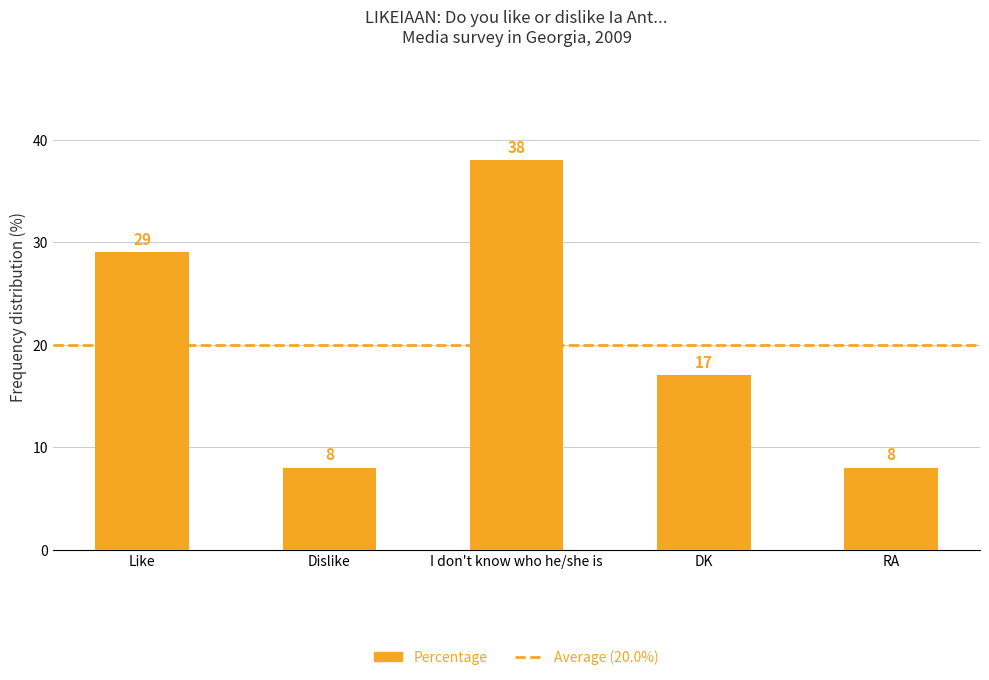

What is the maximum value shown in the chart?

38